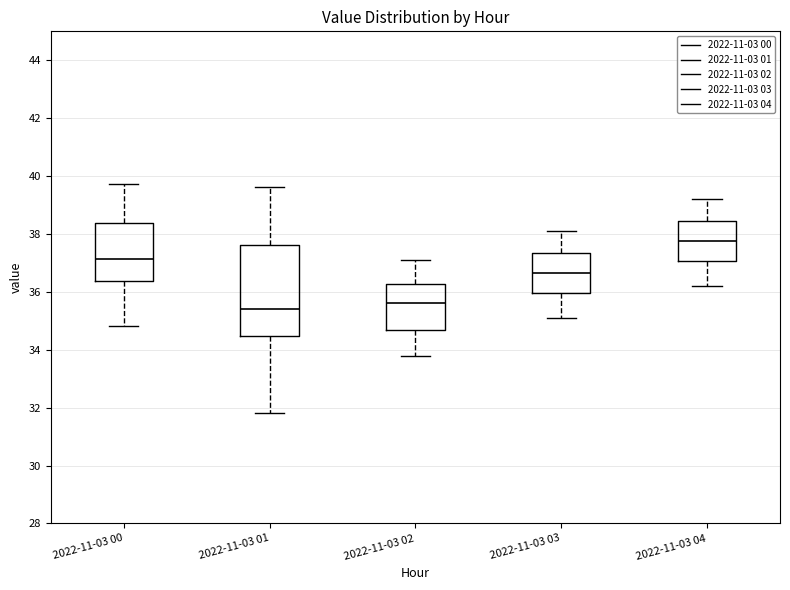

Which box is the tallest, from its lower edge to its upper edge?

2022-11-03 01